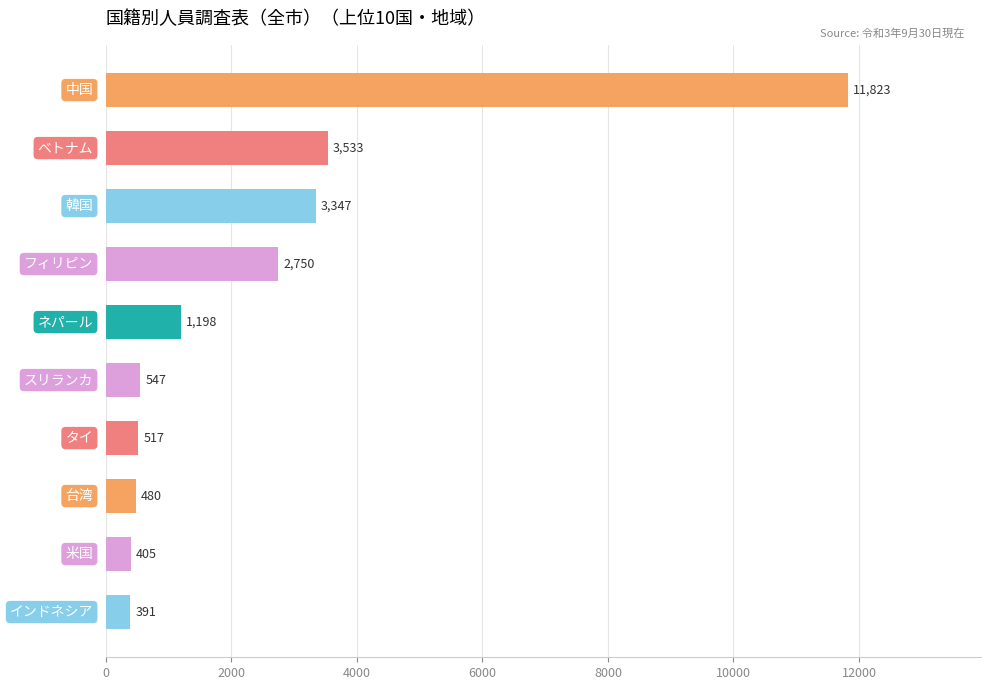

How many bars are there in total?

10